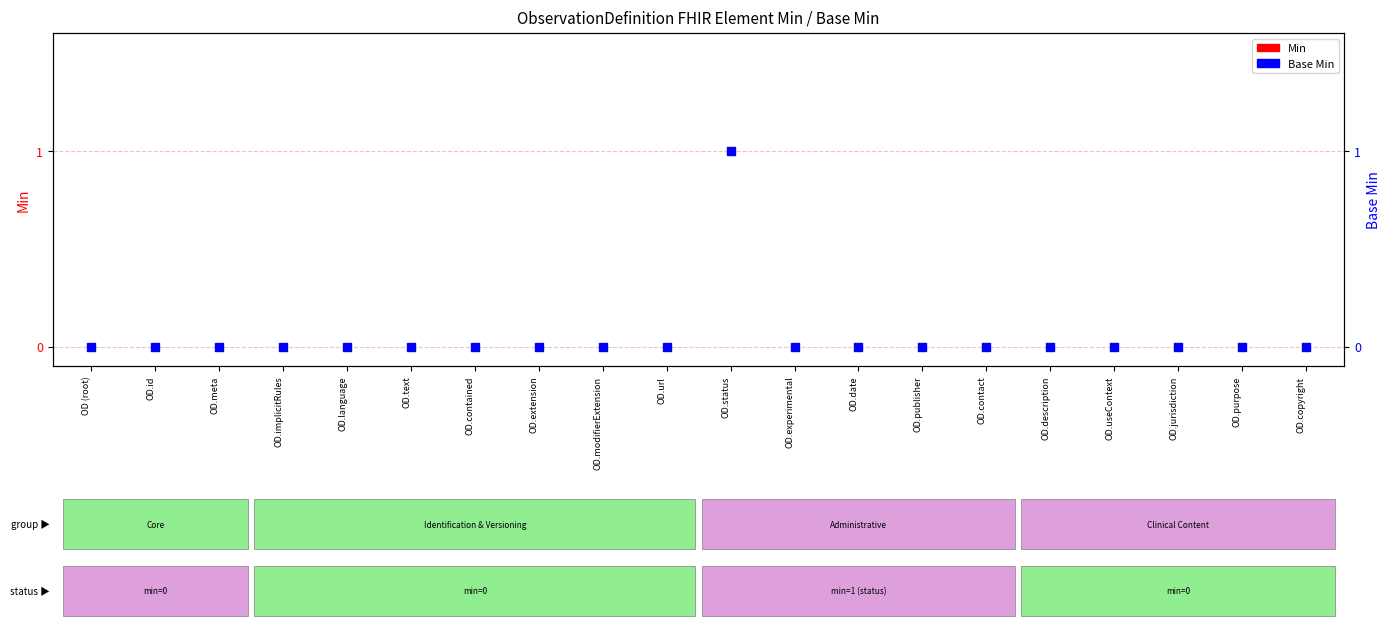

Which series reaches the maximum Y coordinate?

Base Min